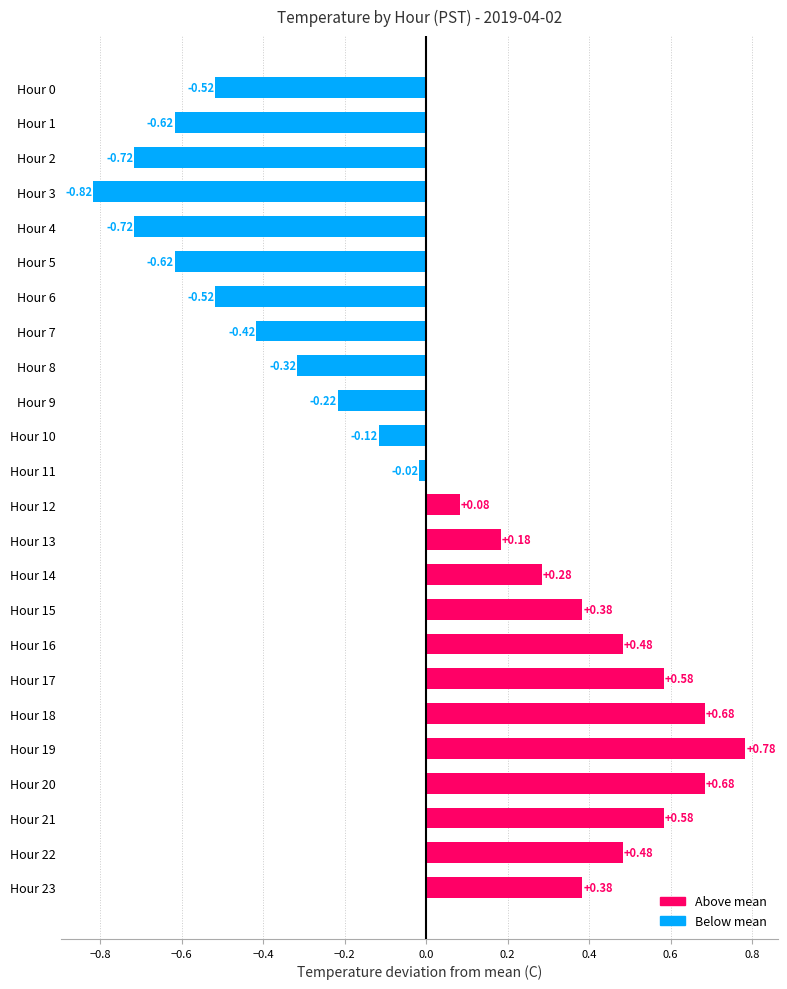

What is the change in value from Hour 2 to Hour 16?

+1.2